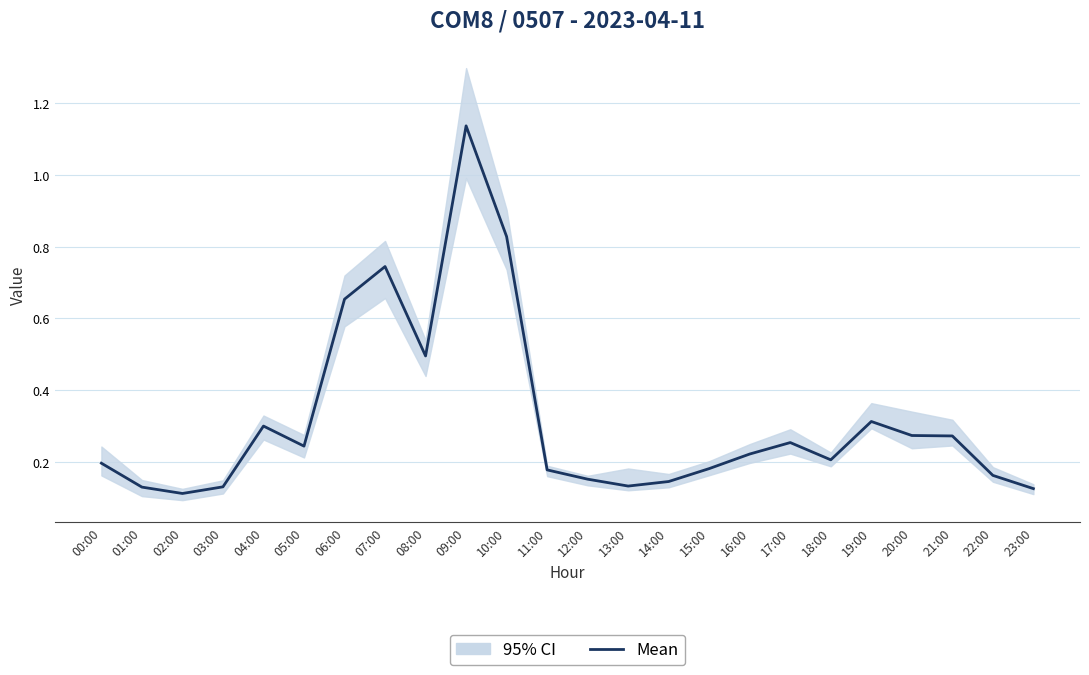

Does the chart have visible grid lines?

Yes